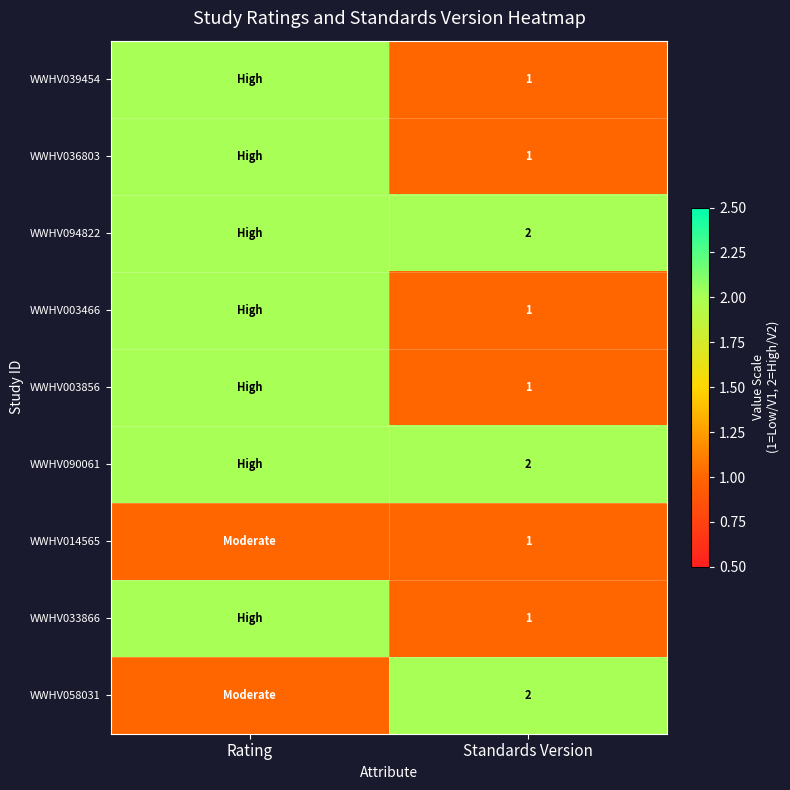

Between Rating and Standards Version, which is larger?

Rating